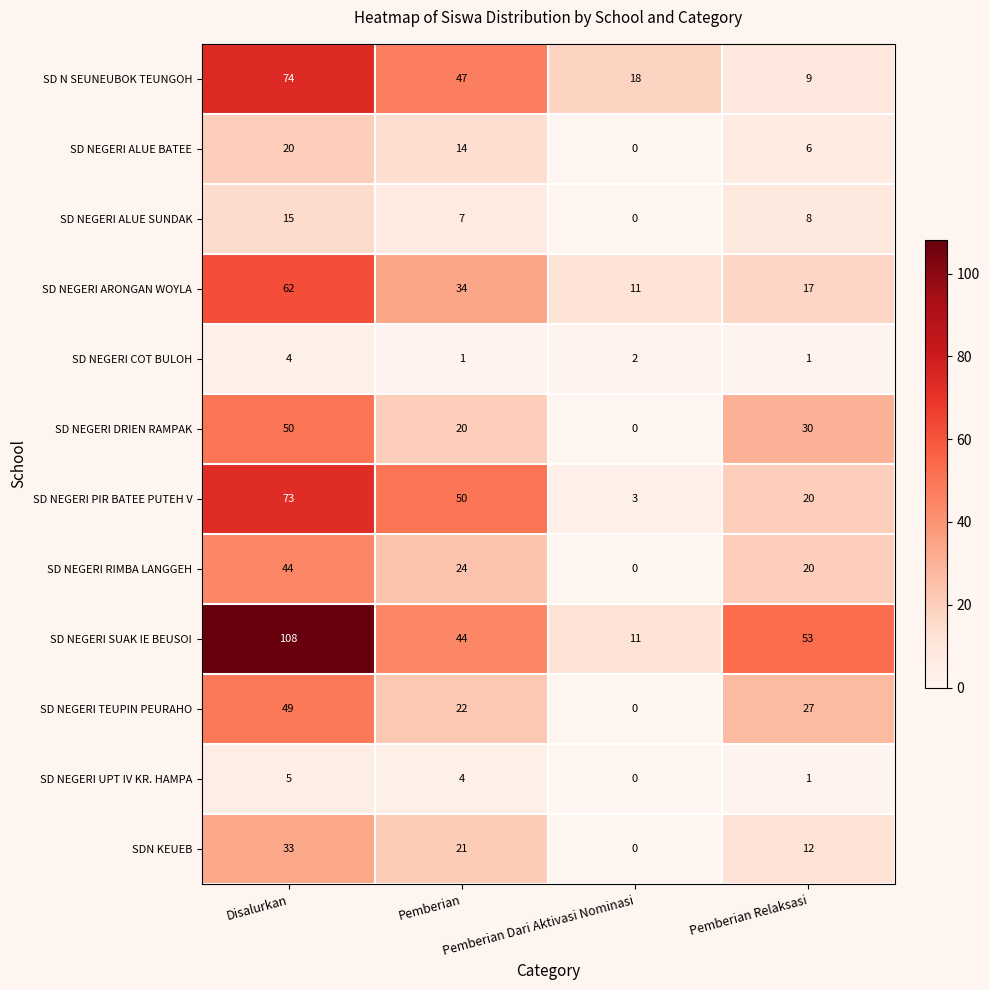

How many SD NEGERI UPT IV KR. HAMPA values are between 1 and 5?

3